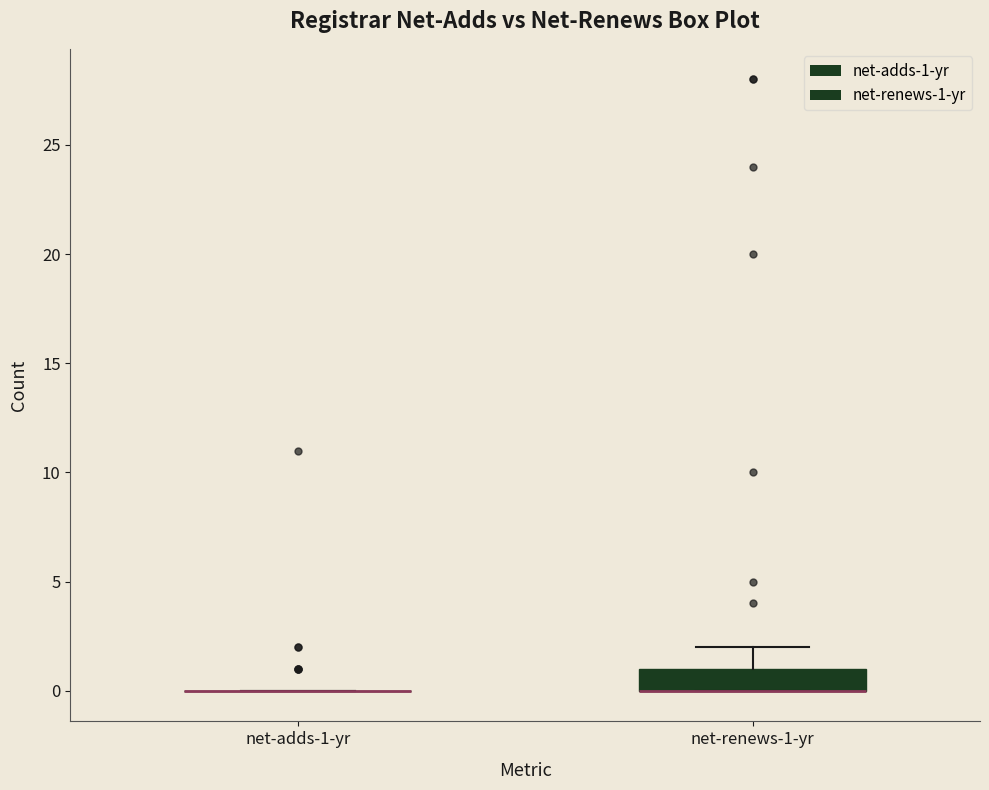

Reading left to right, transcribe this box plot: for each box, give where its median line is, the range the box spans, and where its two whiskers end, as read against the y-axis. The values are not printed on the chart, so give them approximately, as read against the axis.

net-adds-1-yr: box collapsed to a line at 0, whiskers 0 to 0
net-renews-1-yr: median 0 (drawn on the box's lower edge), box 0 to 1, whiskers 0 to 2